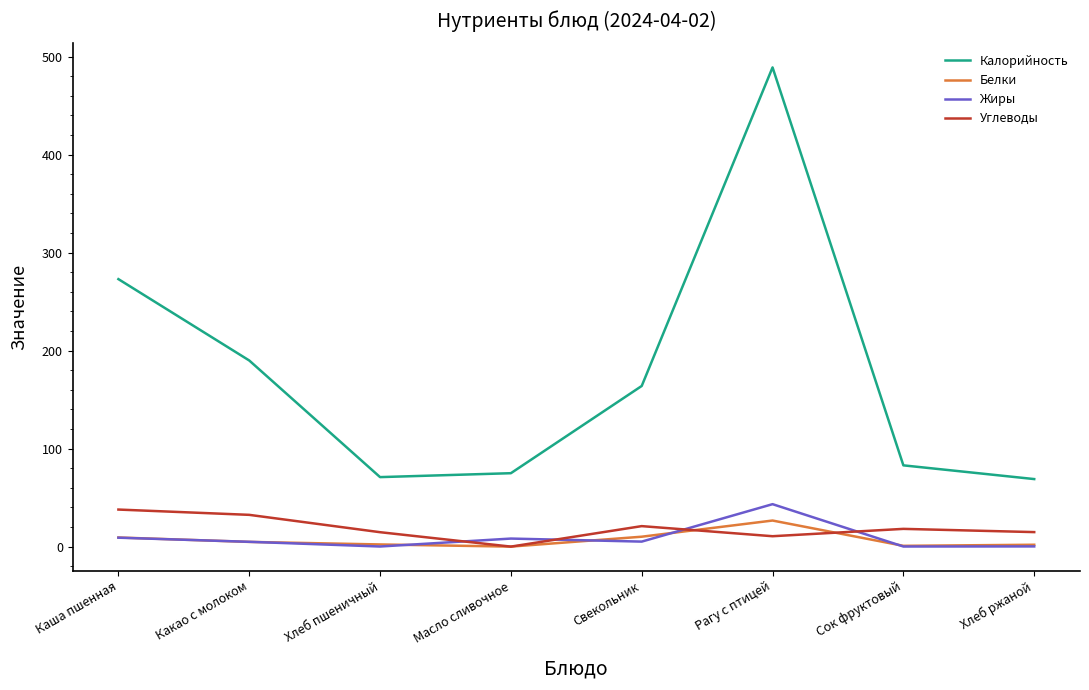

Is it true that Калорийность equals 75.0 at Масло сливочное?

True